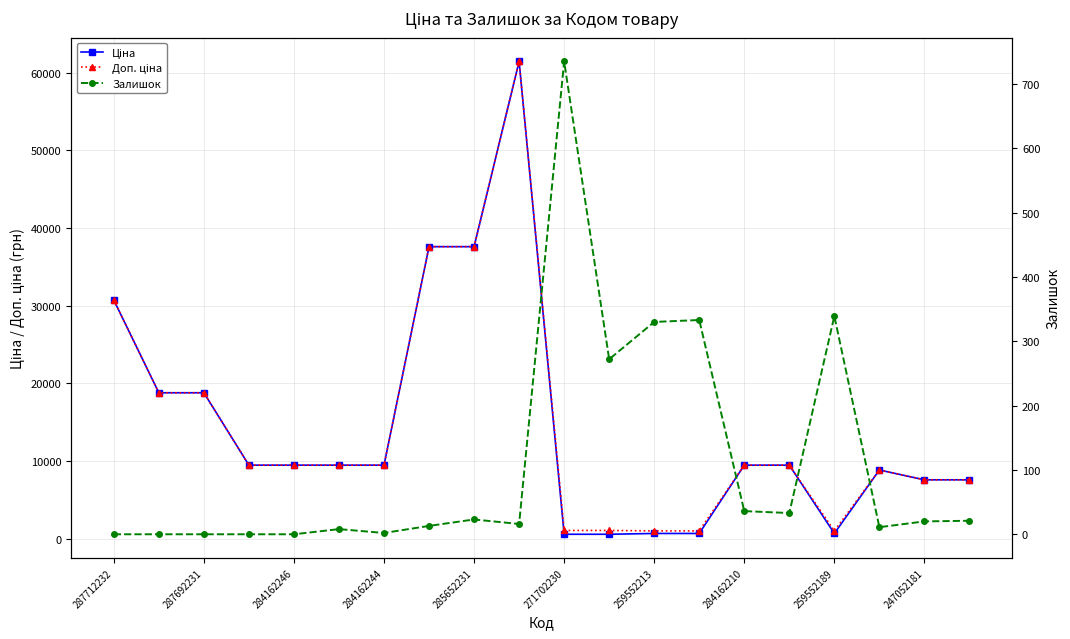

What is the value of the Залишок point at the 16th from the left?

33.0